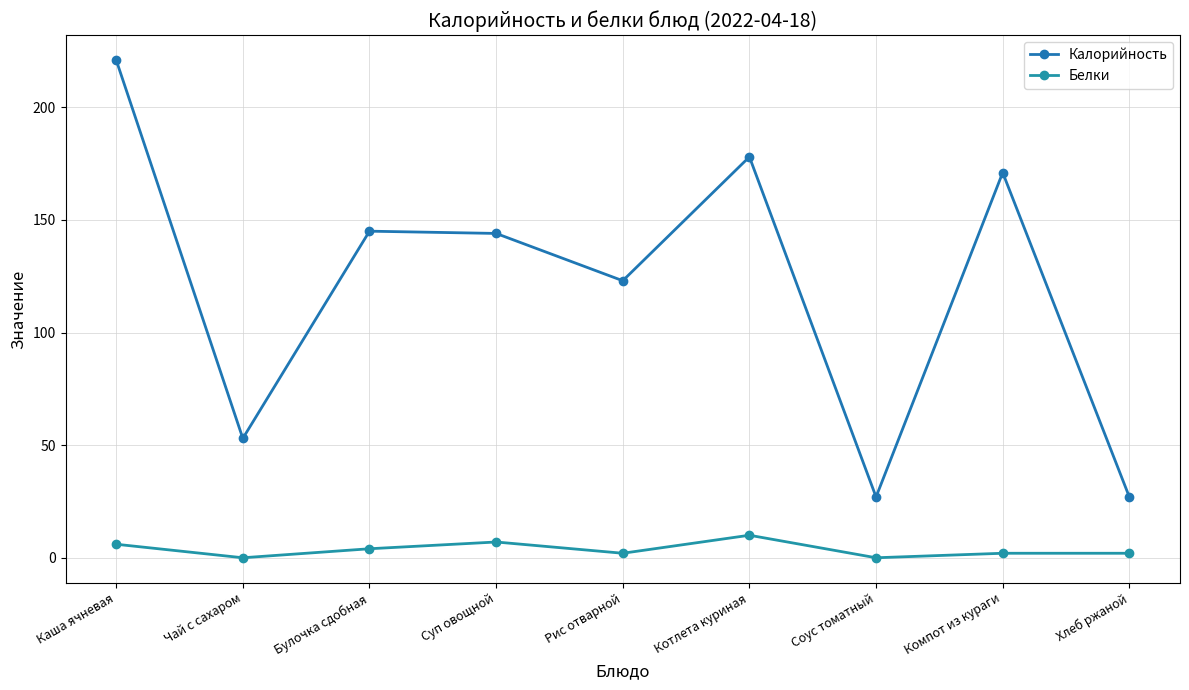

What is the difference between the second highest and second lowest values in the Белки series?

7